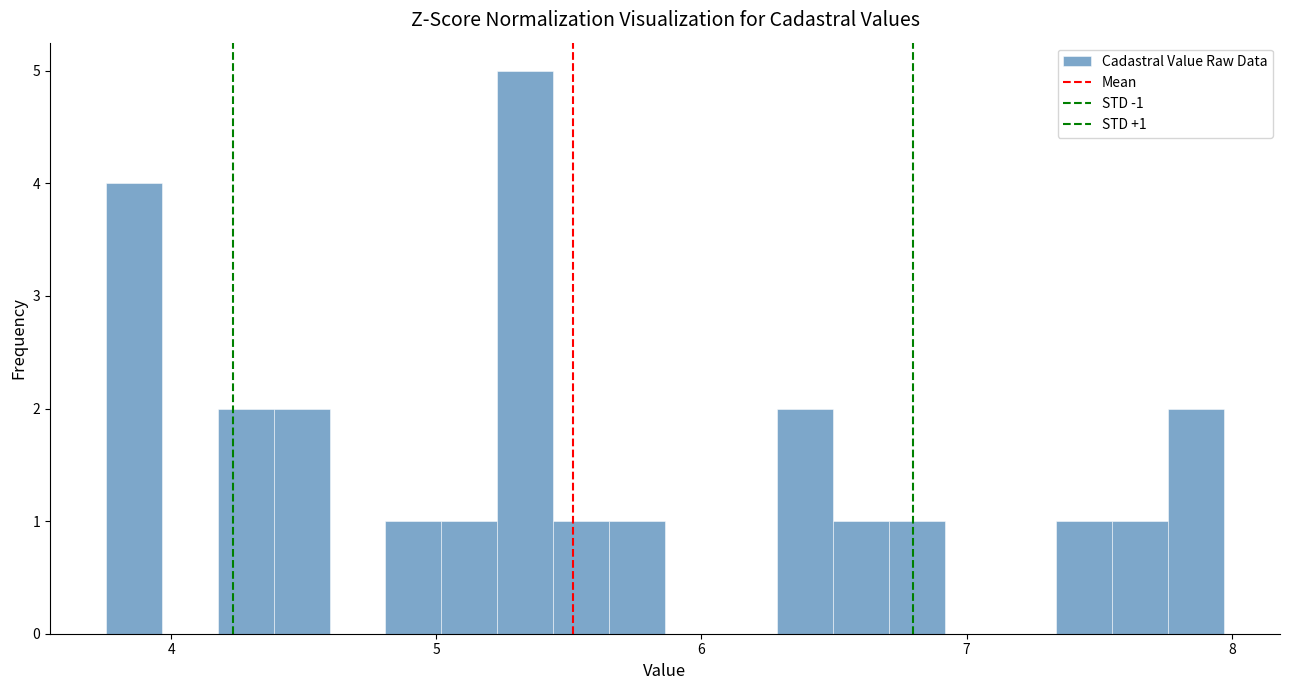

Read against the x-axis, roughly where is the centre of the tallest bar?

5.3